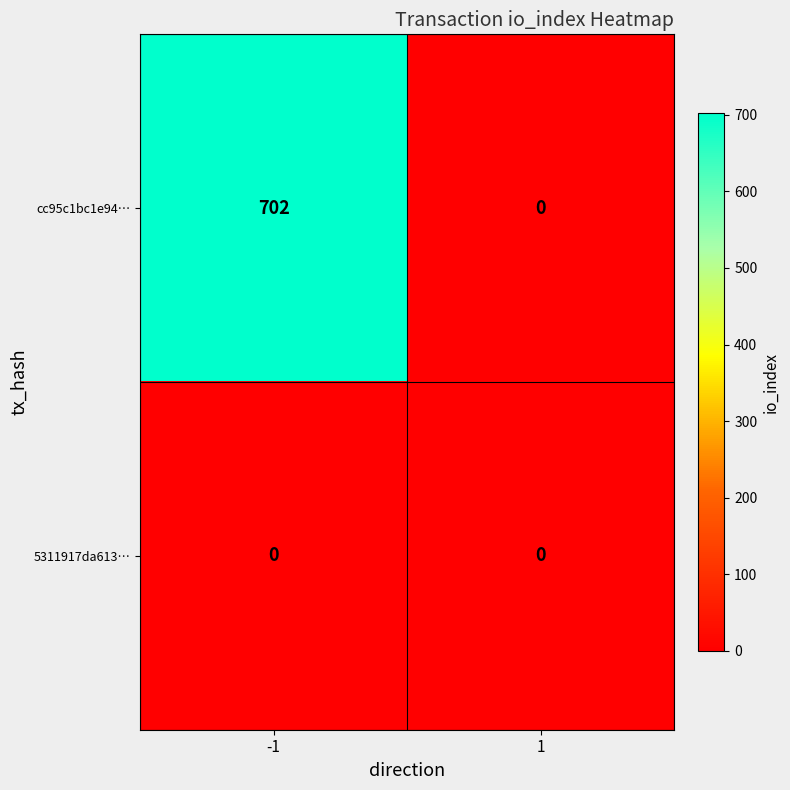

Rank the series by their maximum value, from lowest to highest.

5311917da613…, cc95c1bc1e94…